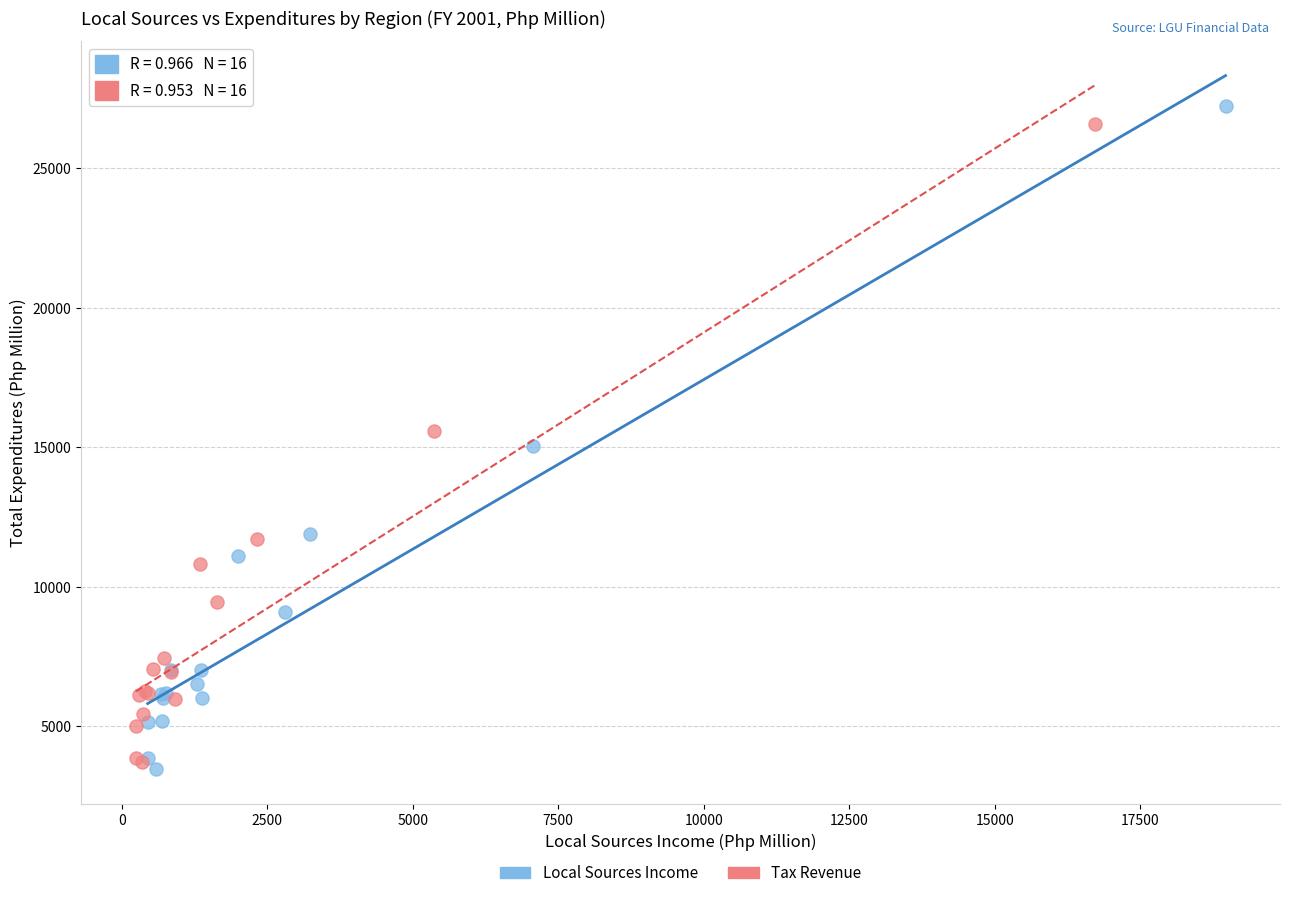

Which series has the largest Y range (max minus min)?

Local Sources Income